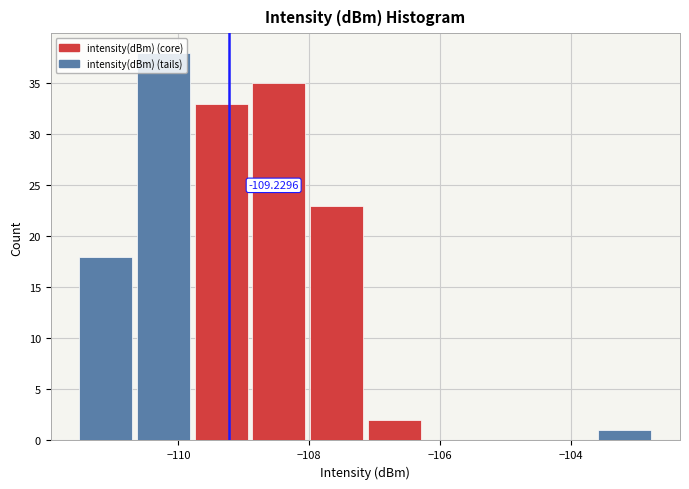

Which range on the x-axis has the tallest bar?

-110.6 to -109.8